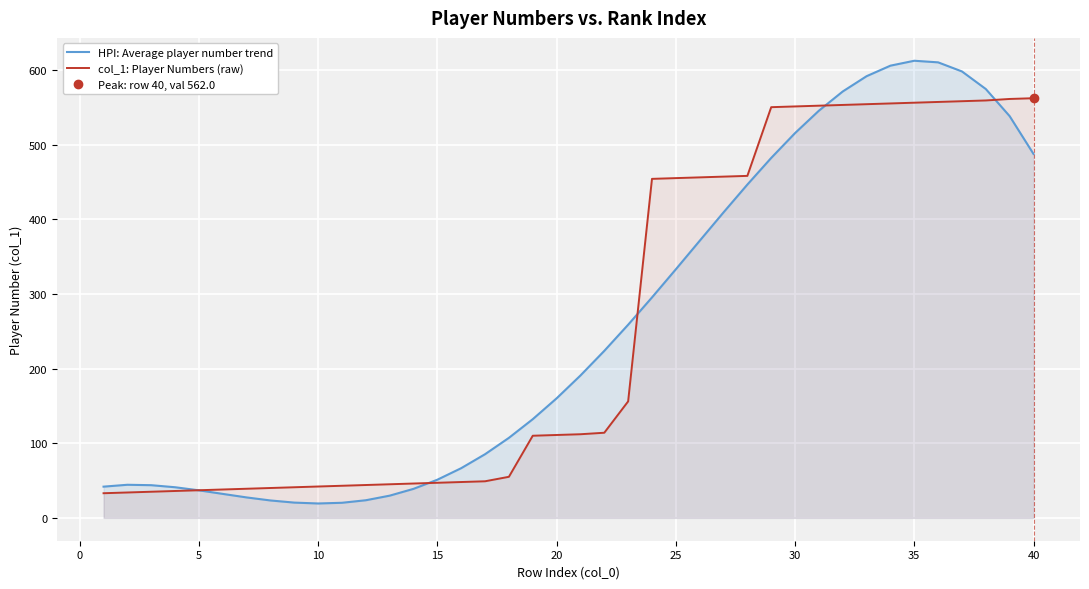

Is it true that col_1: Player Numbers (raw) equals 556.0 at 35?

True